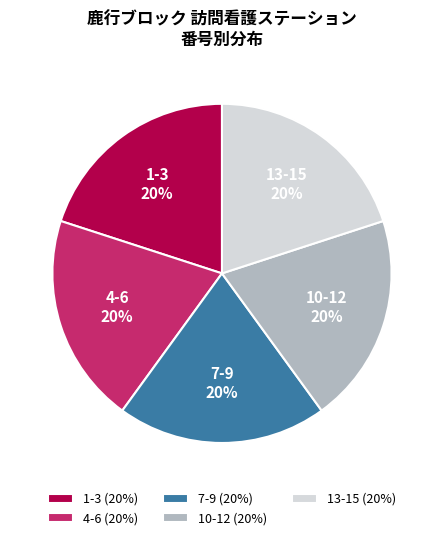

To the nearest percent, what percentage of the pie is 13-15?

20%